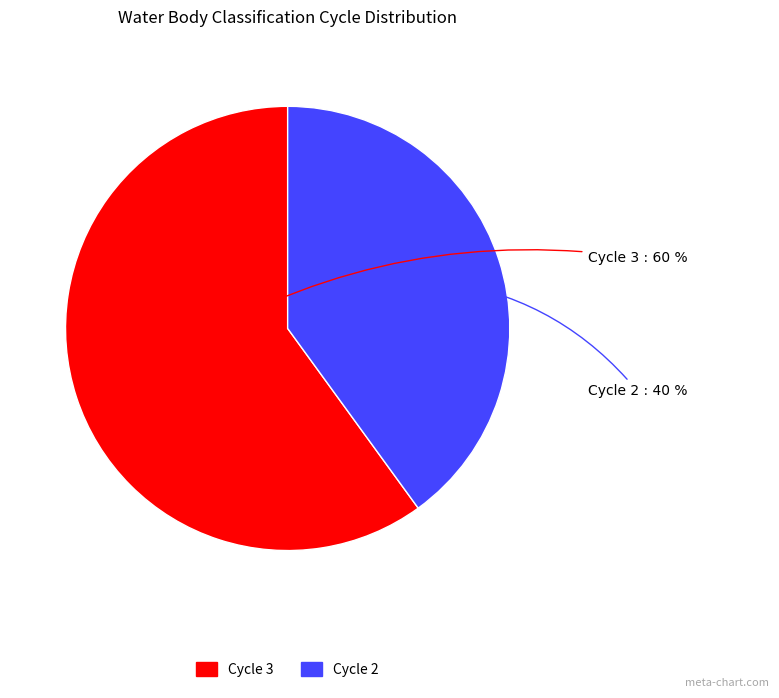

Does Cycle 3 account for over 50% of the chart?

Yes